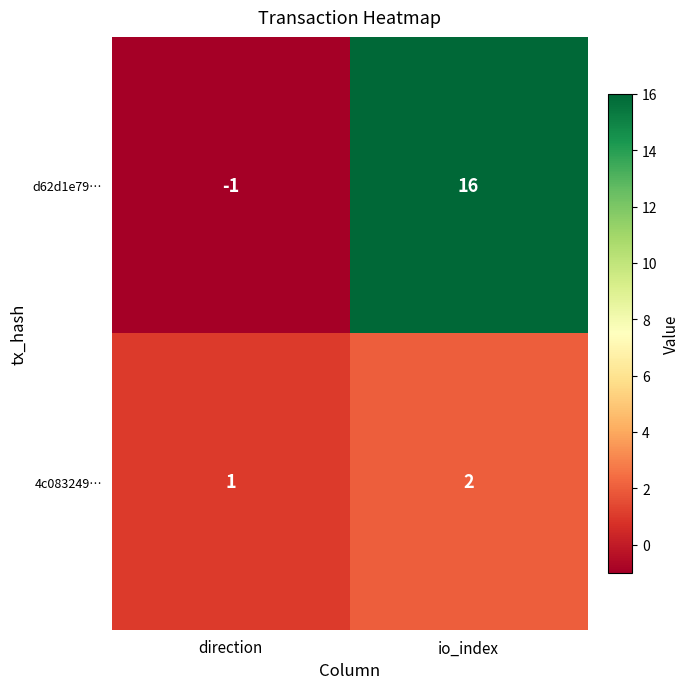

Which series has the widest spread of values?

d62d1e79…